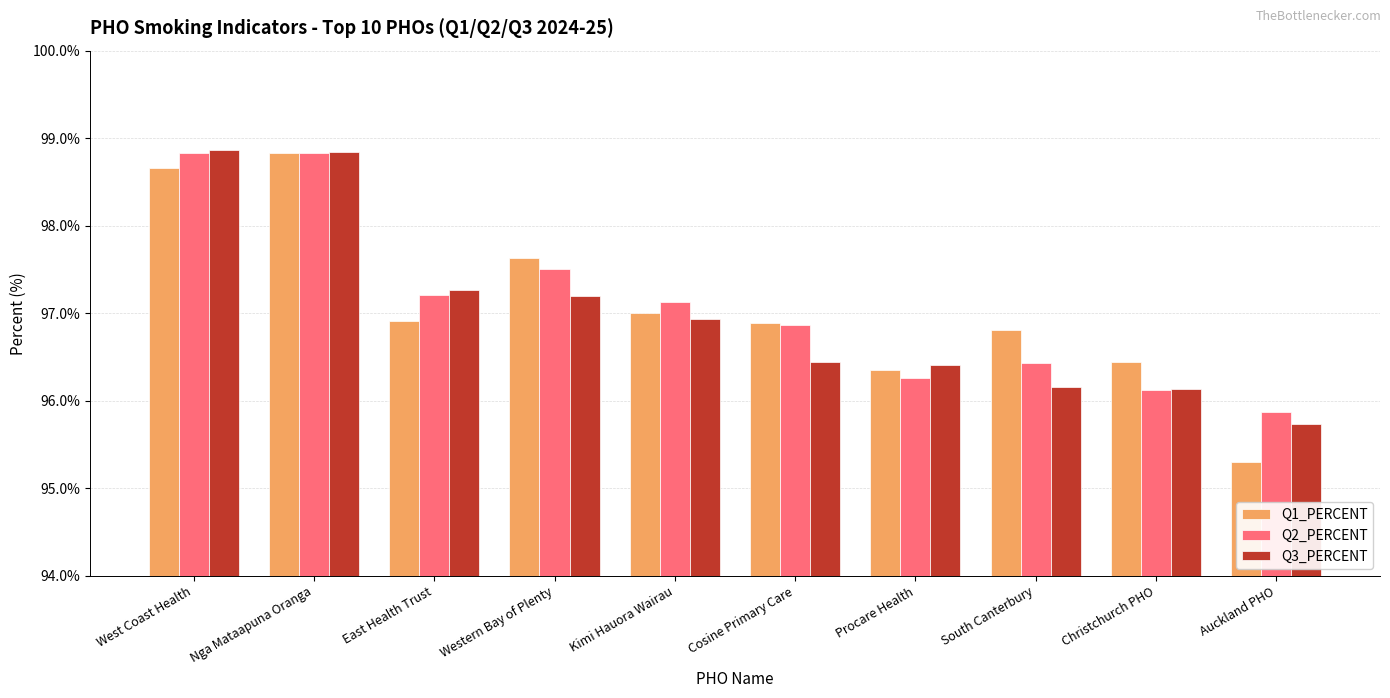

How many categories are shown in the chart?

10